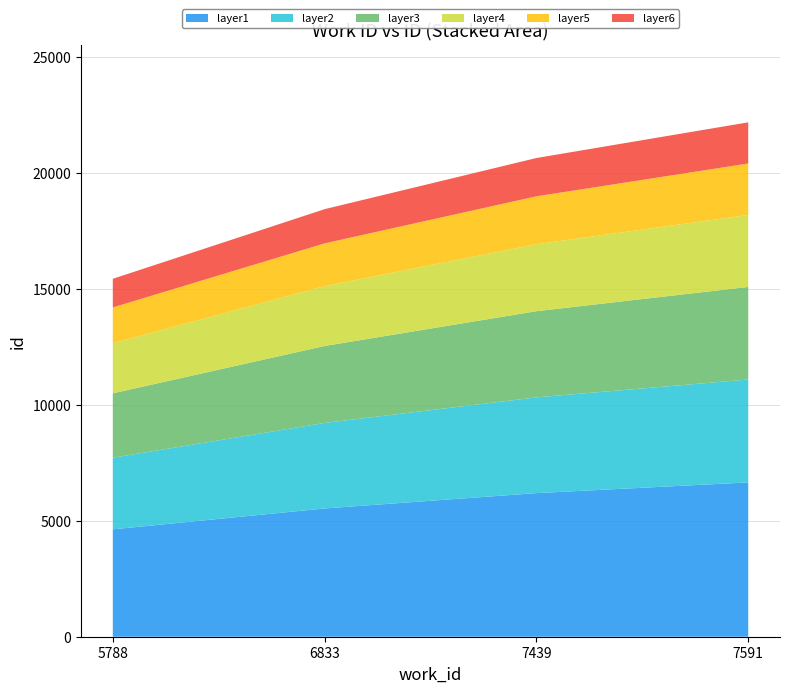

Reading left to right, list all the values displayed in this chart.

15437	18440	20646	22185